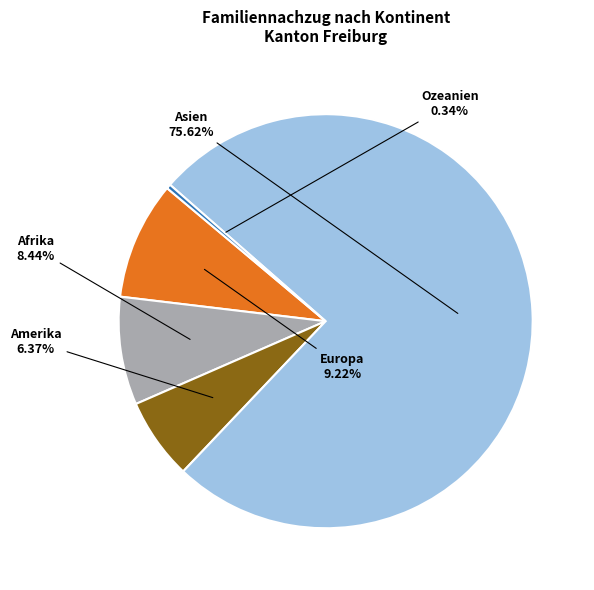

Count the number of slices in the pie.

5